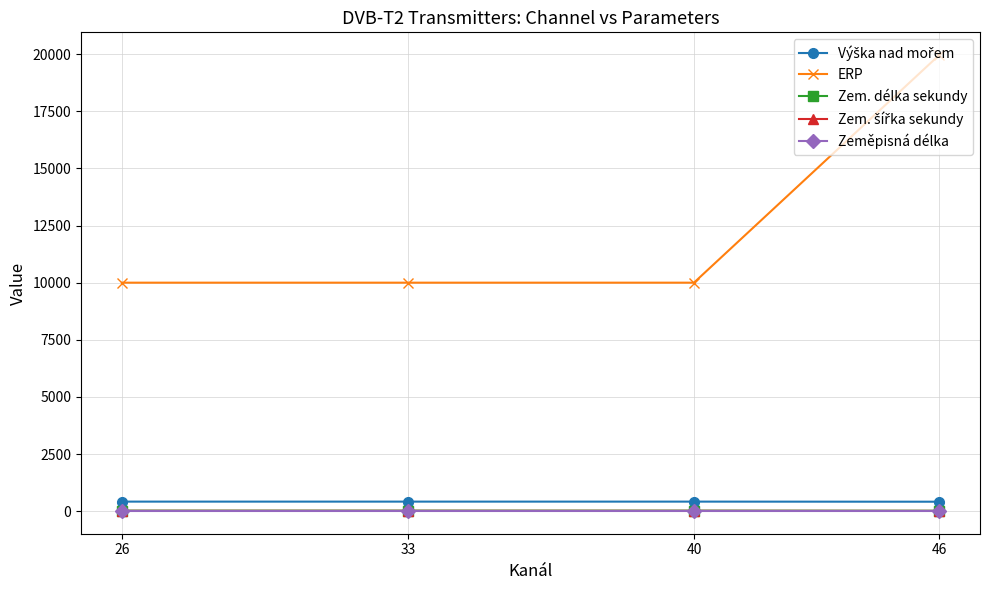

Which series has the largest range (max minus min)?

ERP